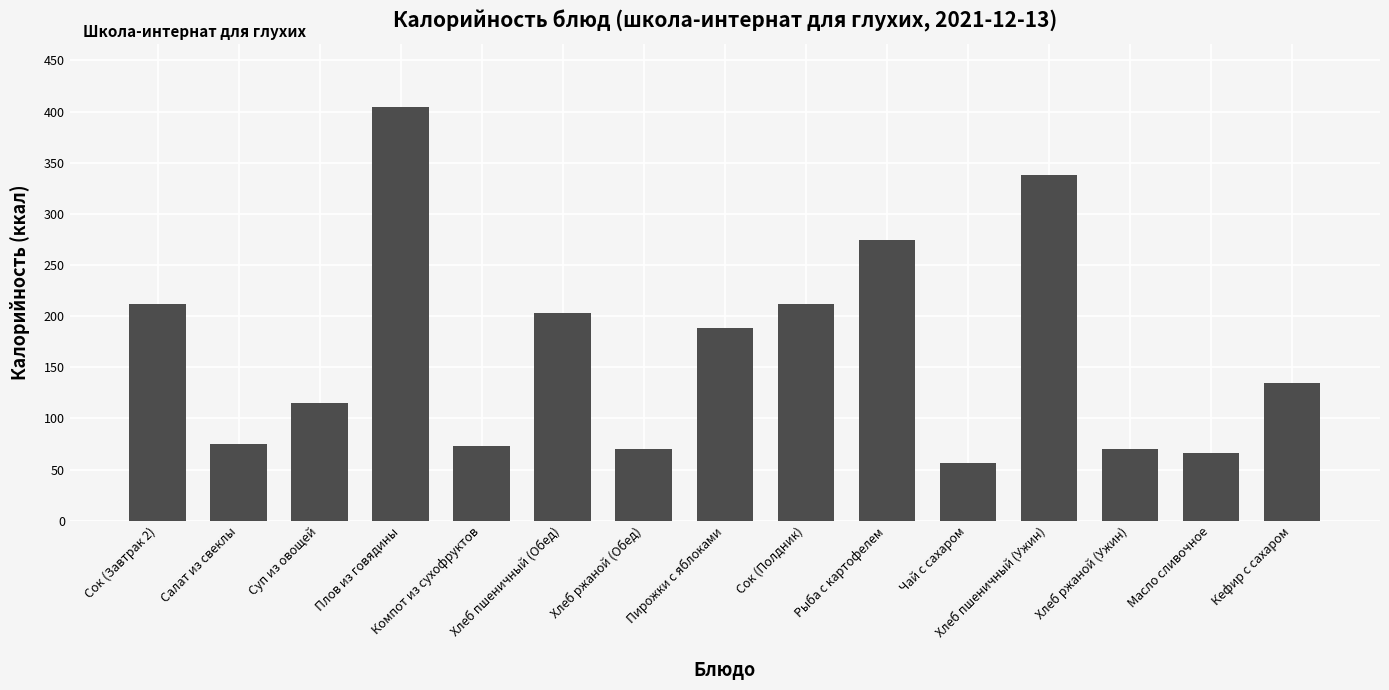

At which category does the chart reach its peak across all series?

Плов из говядины